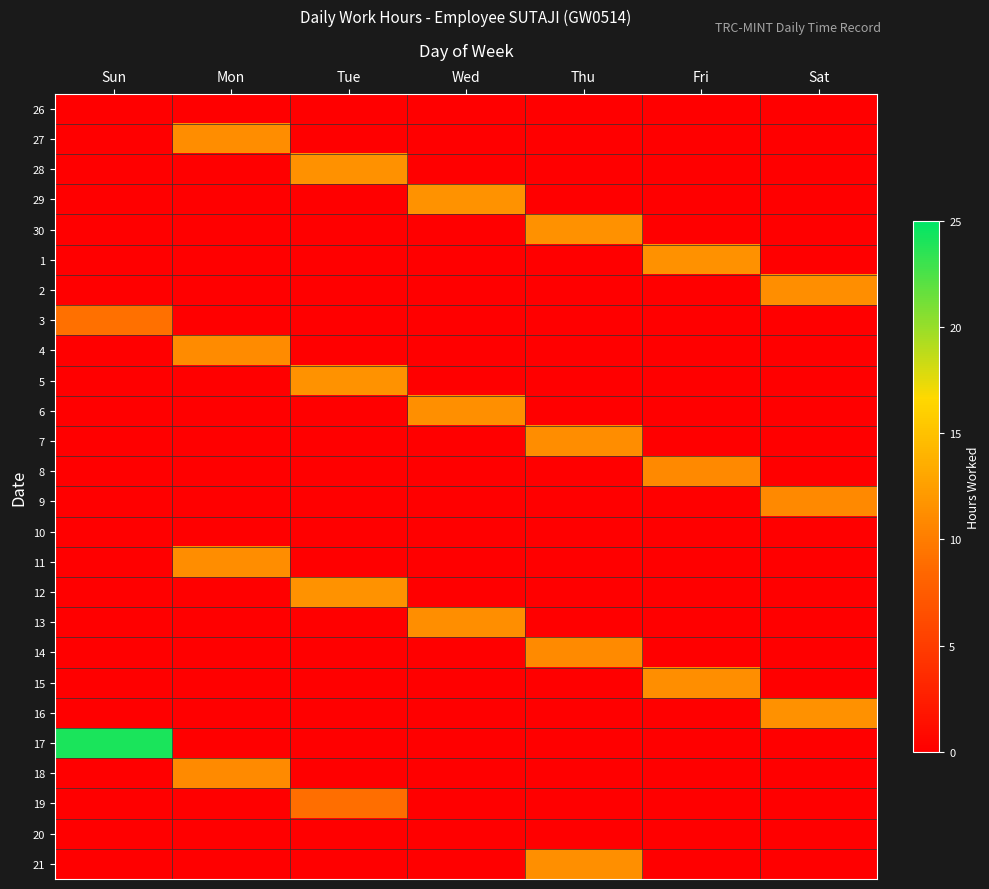

At how many categories does at least one series exceed 1?

7